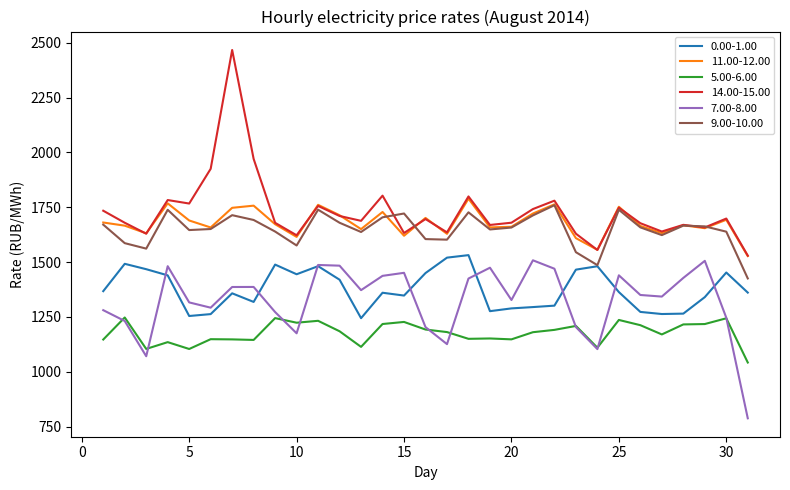

Which series has the largest range (max minus min)?

14.00-15.00